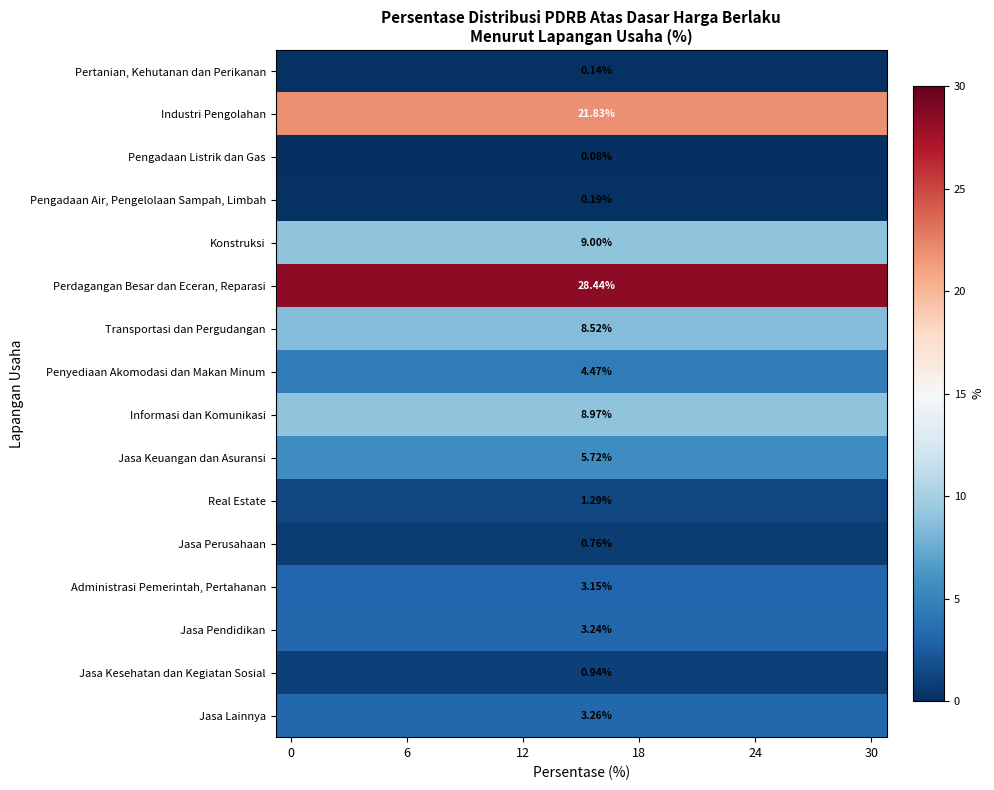

Read the Pertanian, Kehutanan dan Perikanan value at 0.

0.1